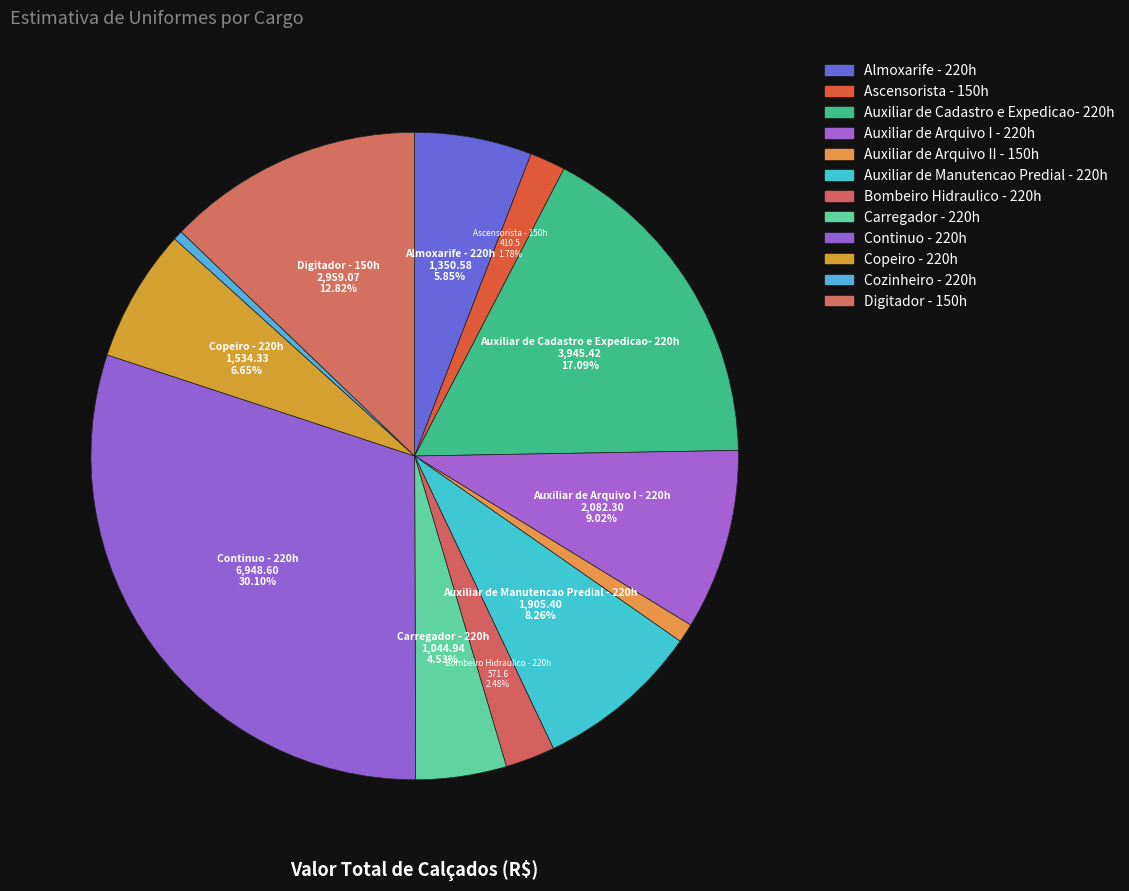

How many segments does this pie chart have?

12